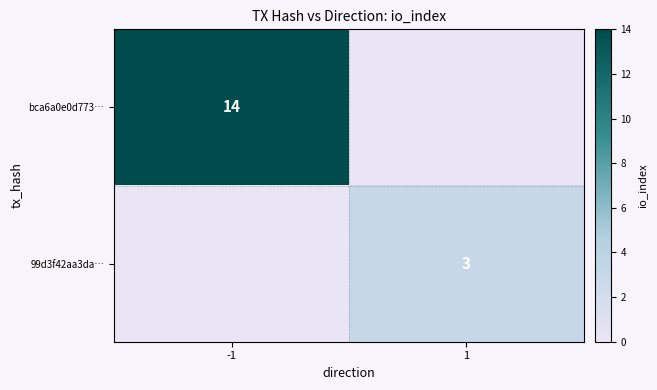

True or false: 99d3f42aa3da… has a value of 1 at 1.

False